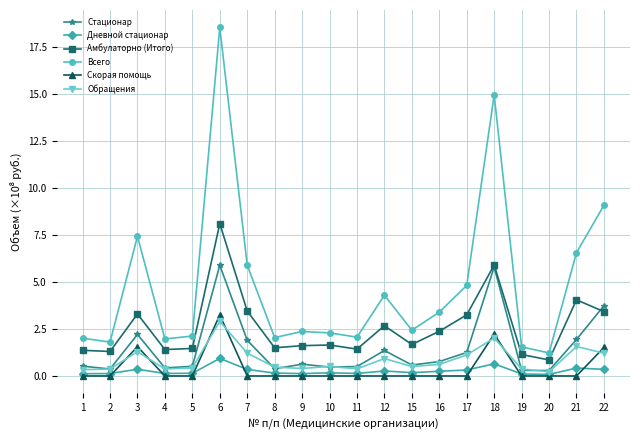

Rank the series by their maximum value, from lowest to highest.

Дневной стационар, Обращения, Скорая помощь, Стационар, Амбулаторно (Итого), Всего